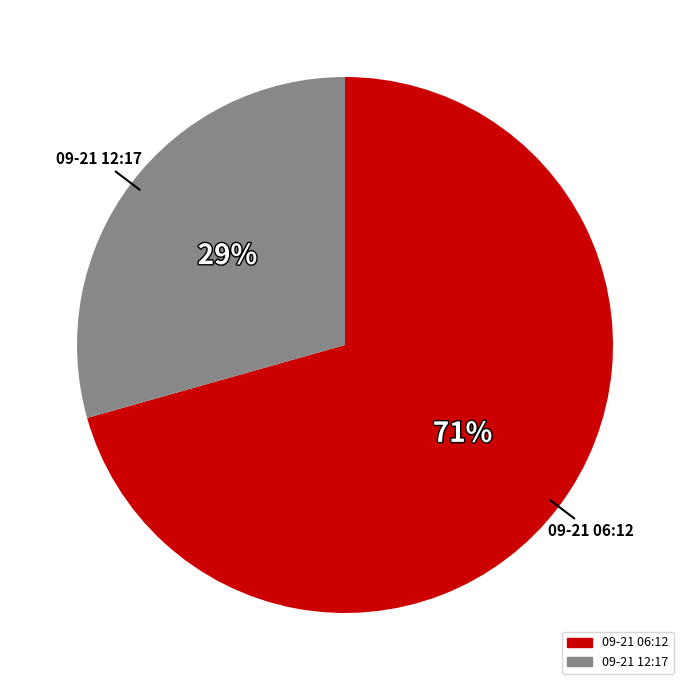

Does any single category account for the majority?

Yes